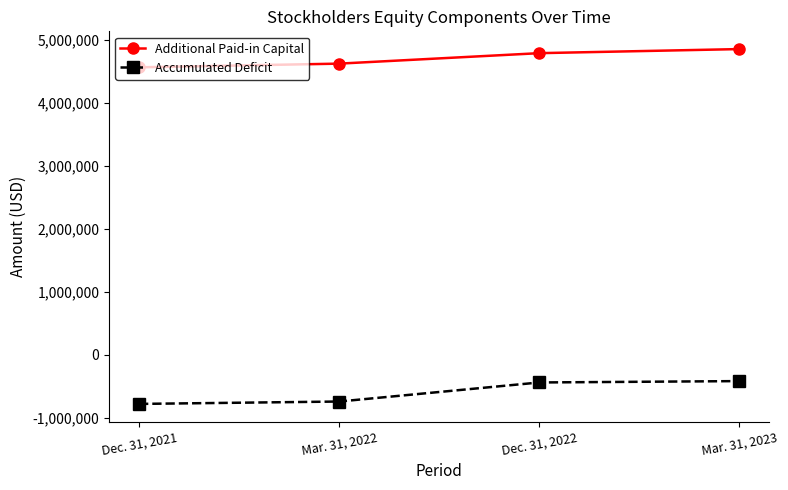

Which series has the widest spread of values?

Accumulated Deficit